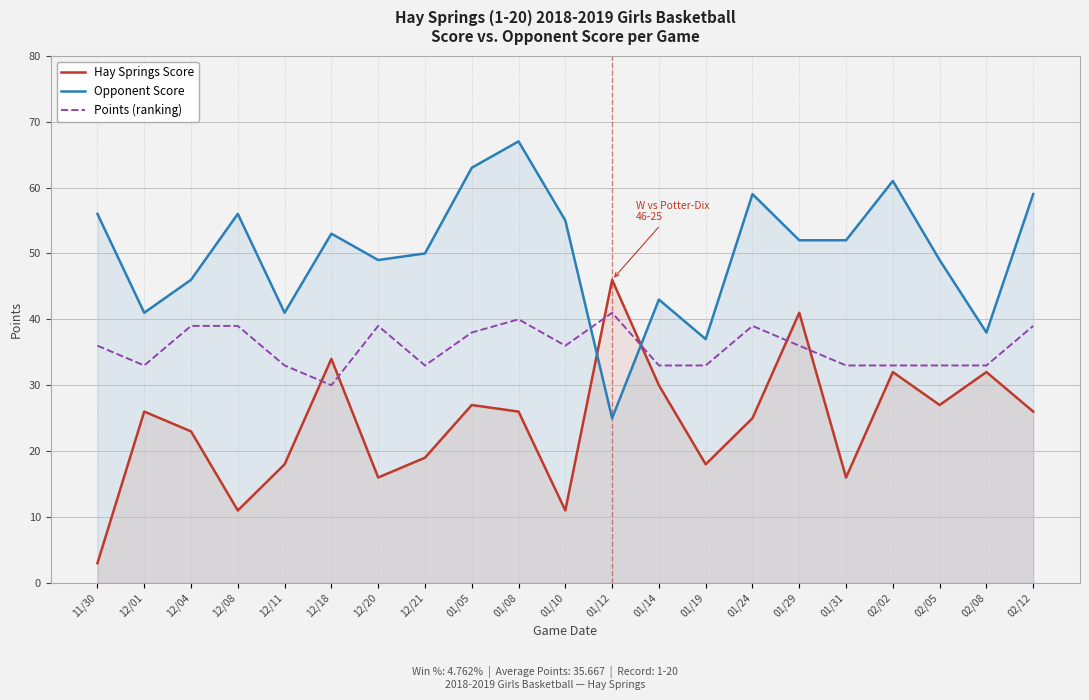

What is the label of the 13th point from the right?

01/05